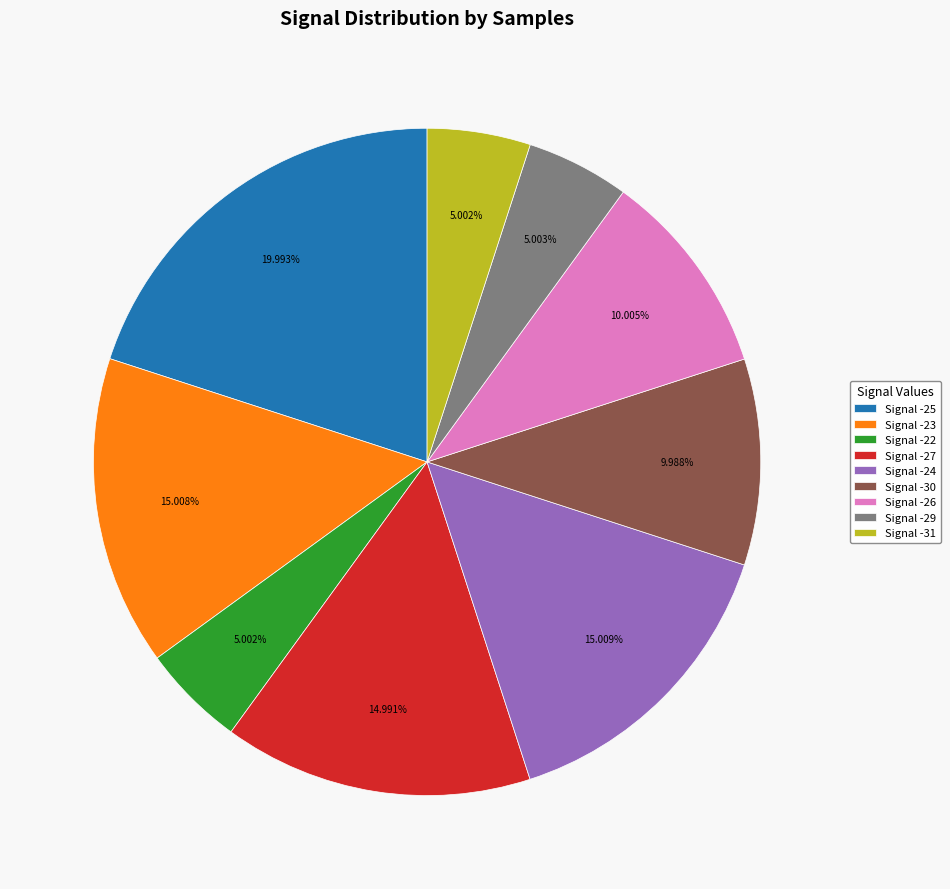

Between Signal -26 and Signal -22, which is larger?

Signal -26